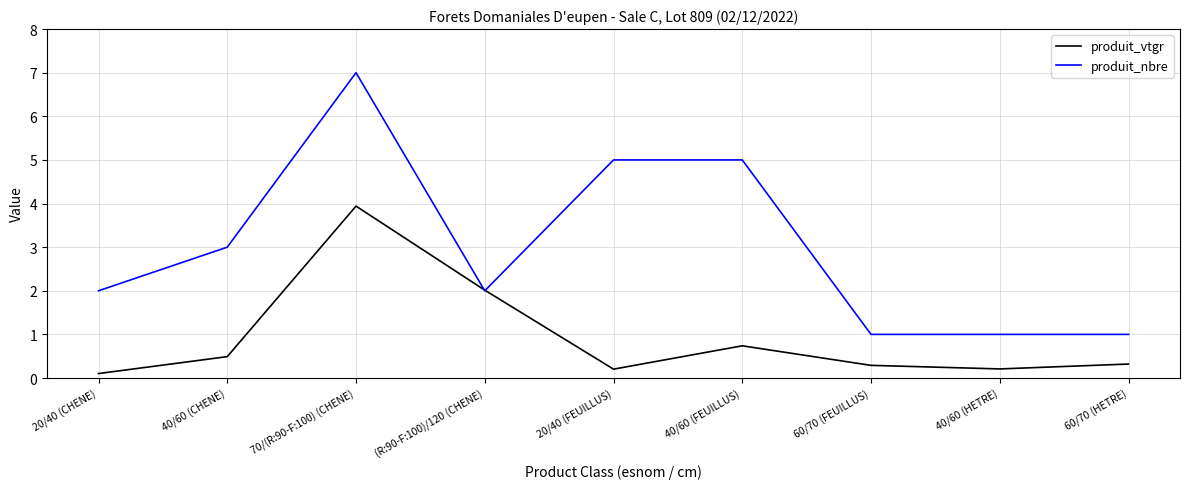

Is the value of produit_vtgr at (R:90-F:100)/120 (CHENE) greater than the value of produit_nbre at 40/60 (HETRE)?

Yes